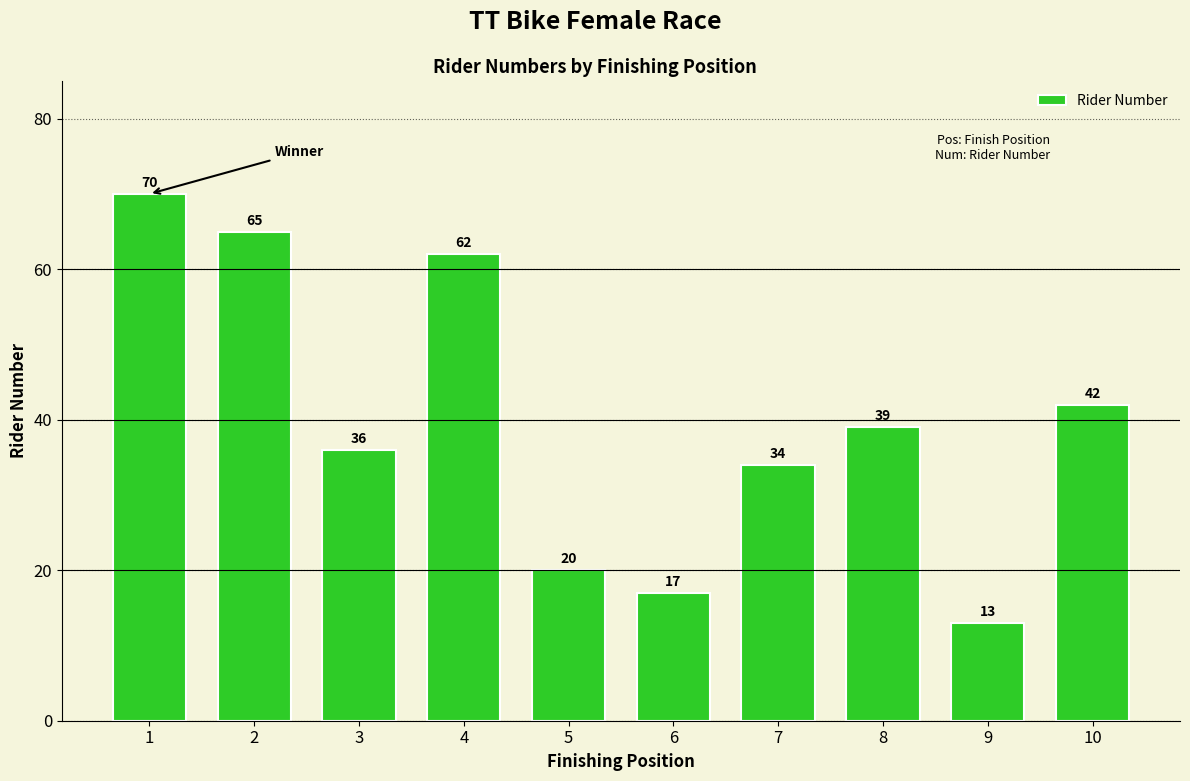

How many bars are there in total?

10